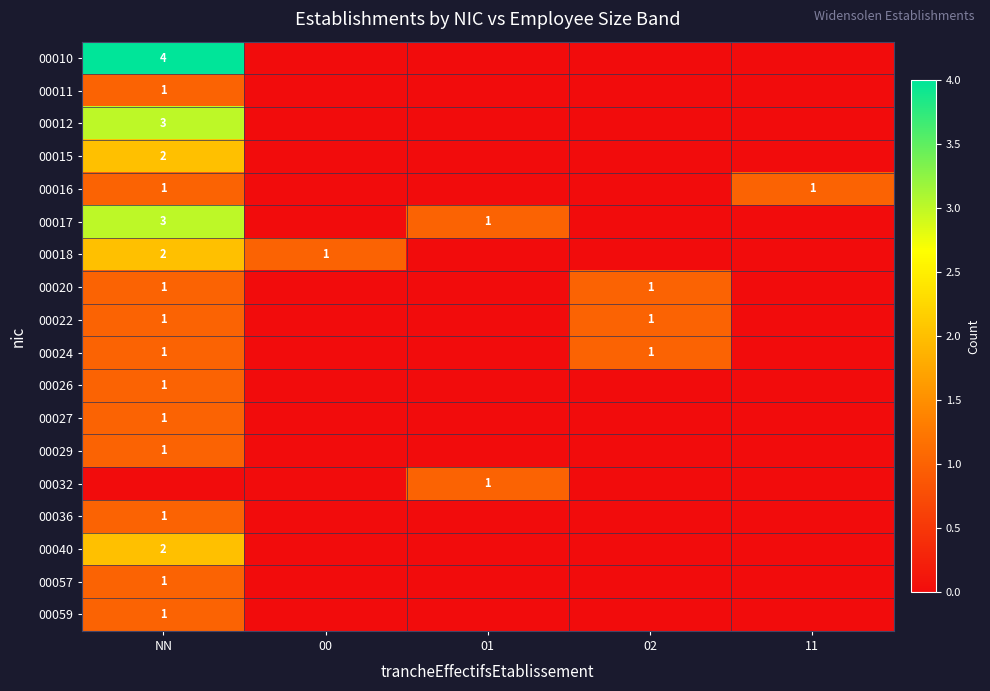

The 00057 series shows 1 at NN. True or false?

True